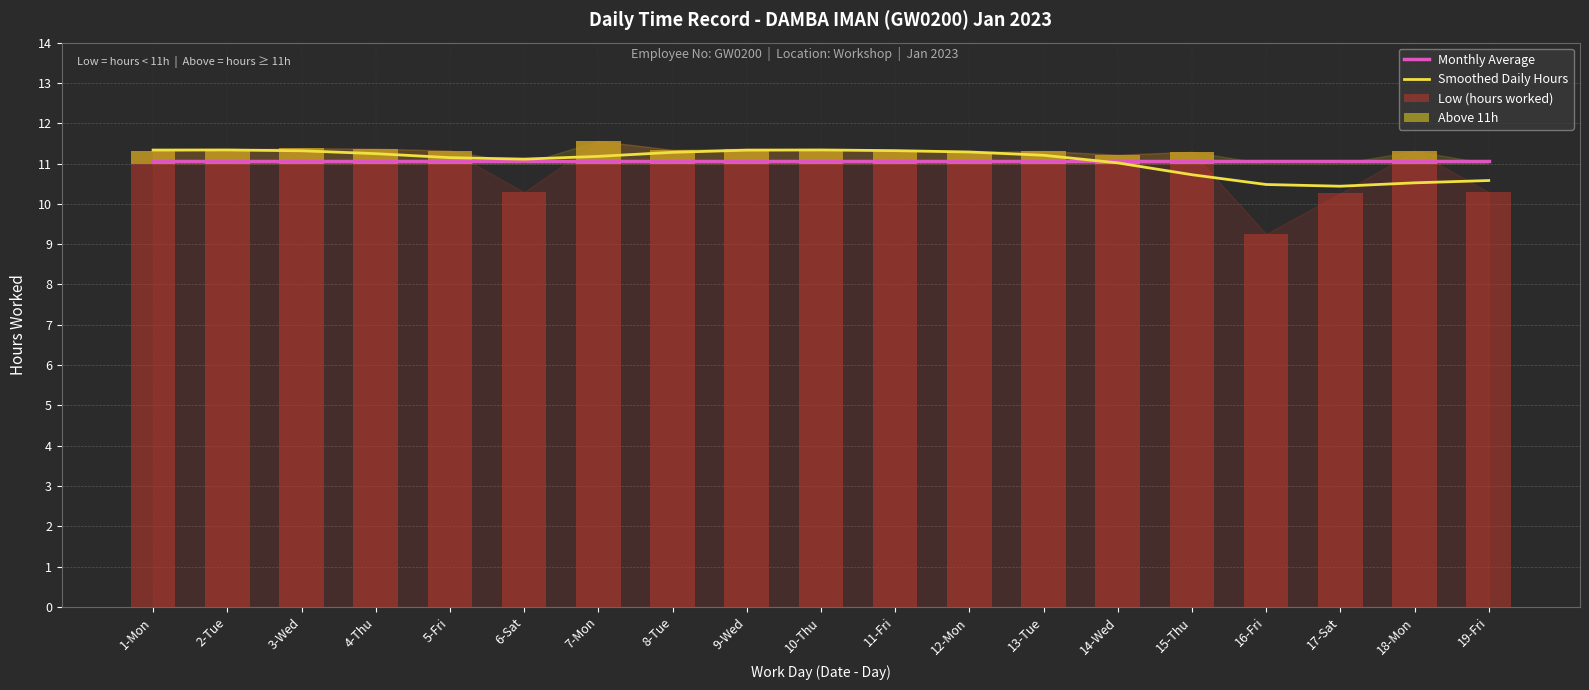

What is the label of the 19th bar from the right?

1-Mon